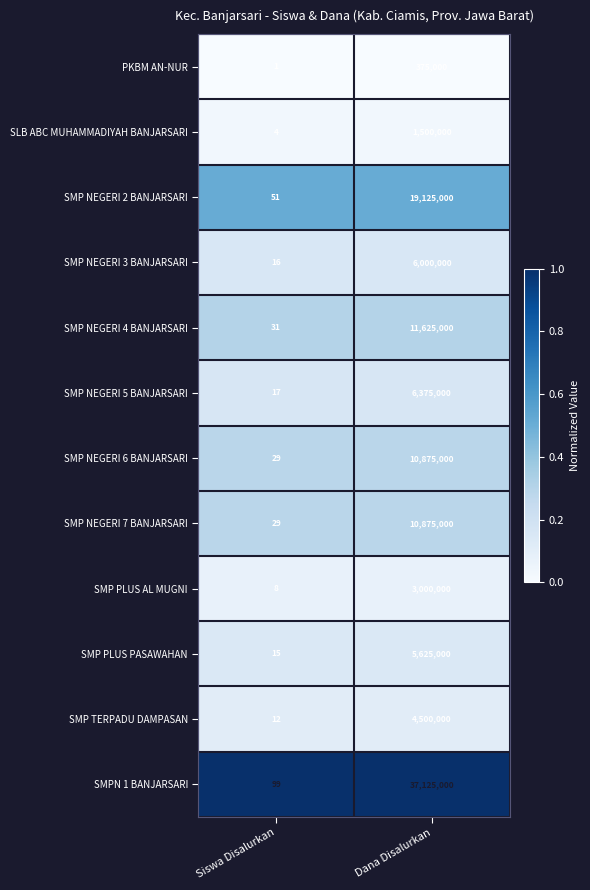

At which category is the sum across all series the highest?

Dana Disalurkan